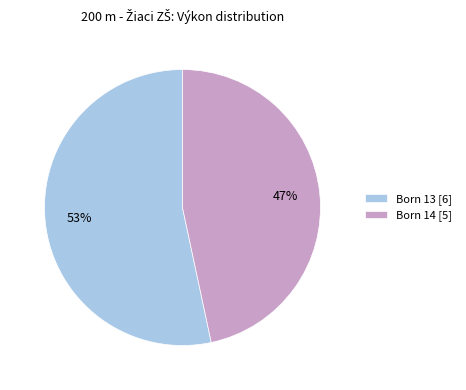

Does Born 13 [6] account for over 50% of the chart?

Yes